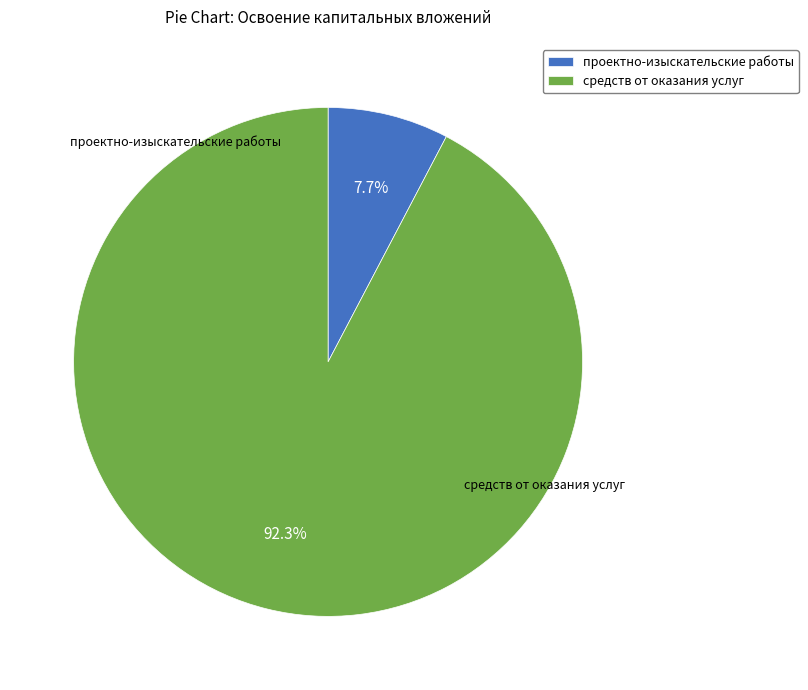

Count the number of slices in the pie.

2